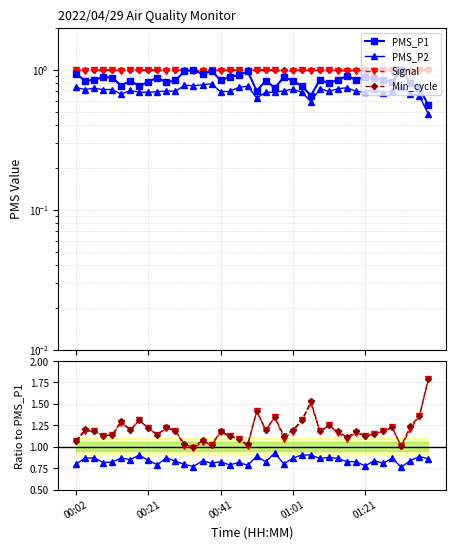

Is it true that Min_cycle equals 1.1 at 23?

True